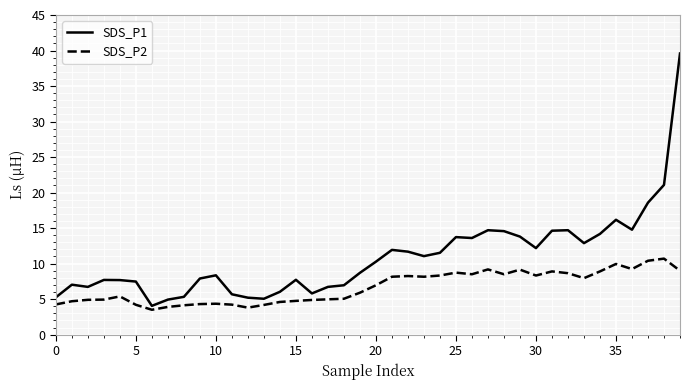

Does the chart display data point markers on the line(s)?

No